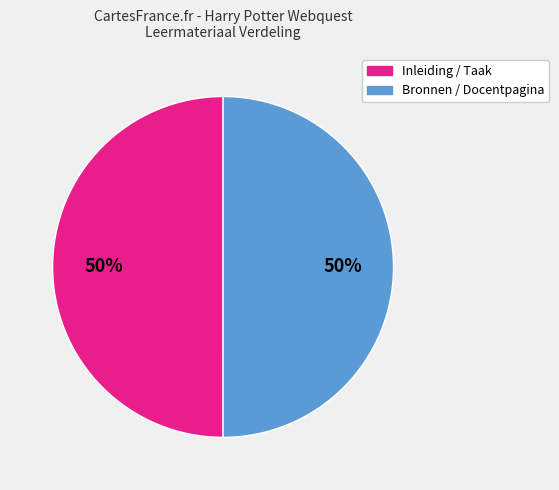

To the nearest percent, what is the average slice percentage?

50%